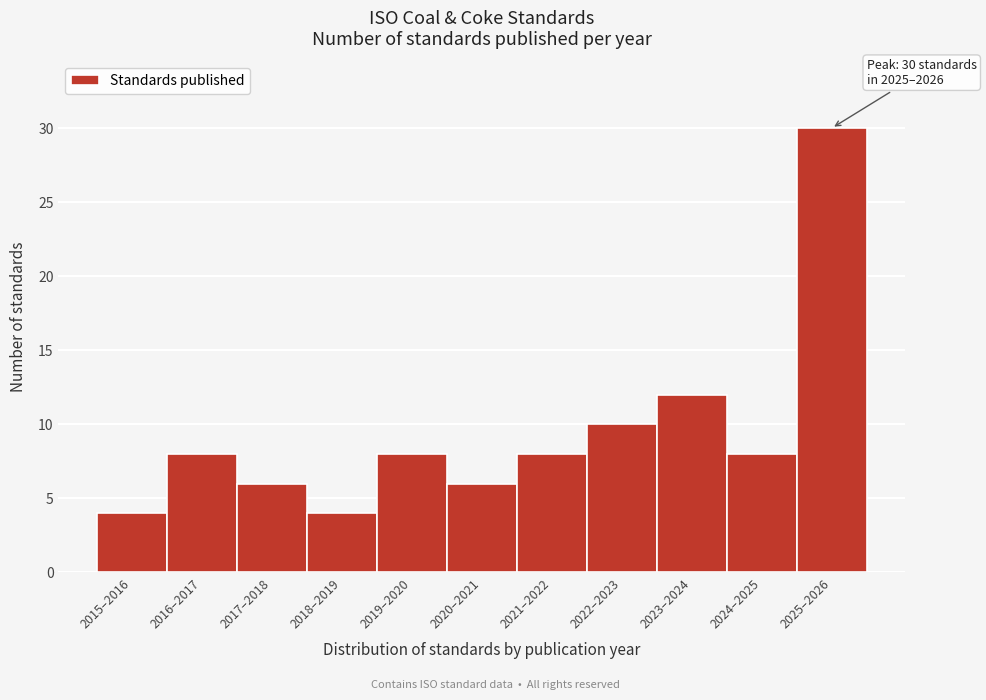

Reading left to right, what are all the values shown in this chart?

2015–2016=4	2016–2017=8	2017–2018=6	2018–2019=4	2019–2020=8	2020–2021=6	2021–2022=8	2022–2023=10	2023–2024=12	2024–2025=8	2025–2026=30